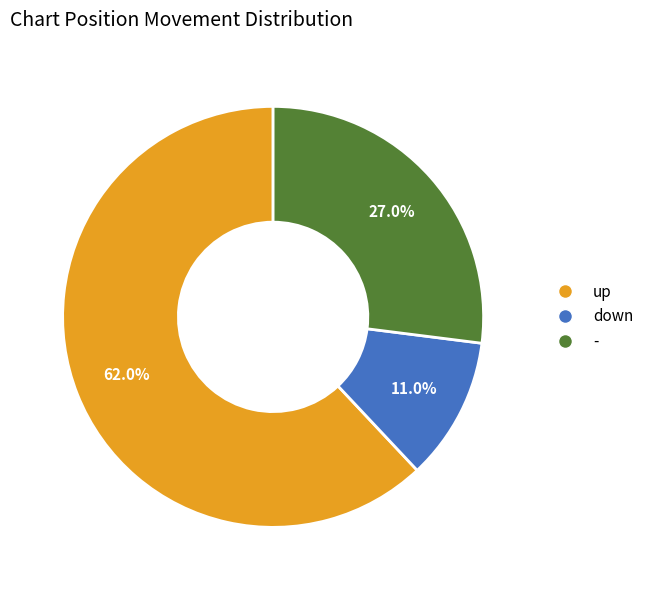

Combined, what portion of the pie is up and down?

73.0%